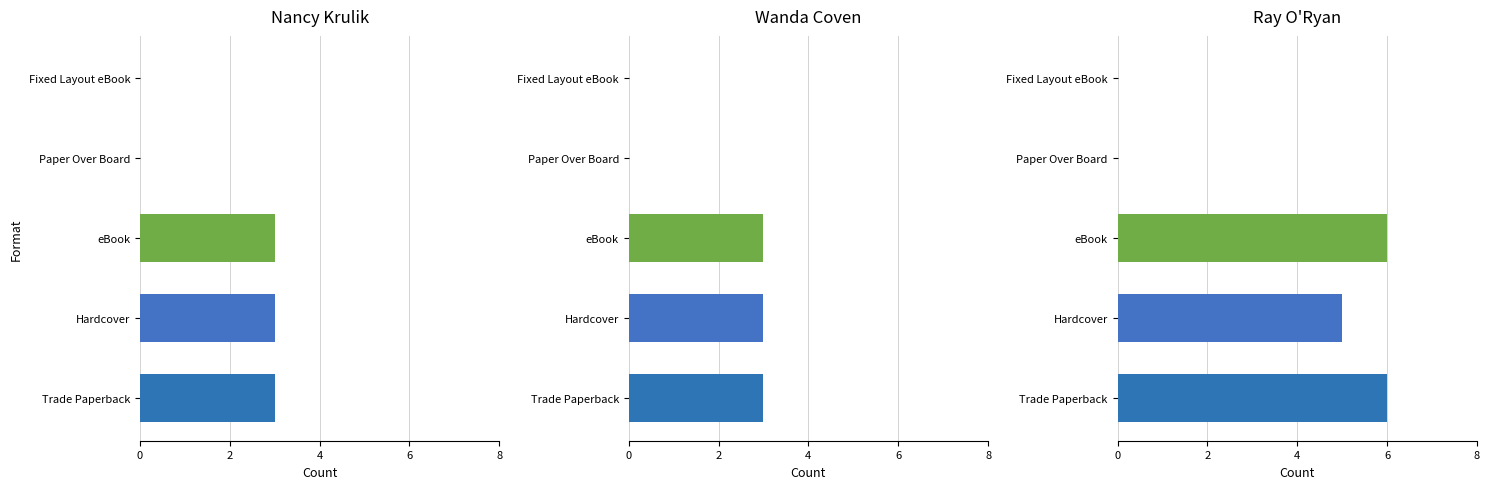

Does the chart contain any negative values?

No